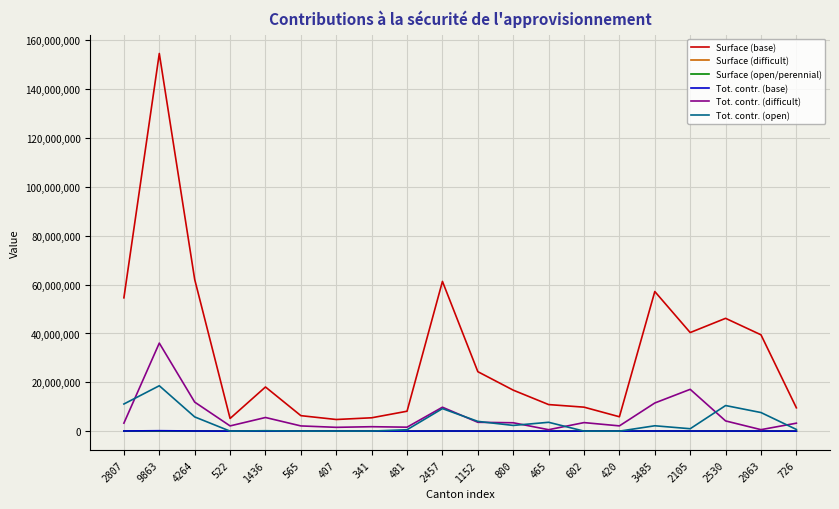

Is the value of Surface (difficult) at 4264 greater than the value of Tot. contr. (difficult) at 602?

No